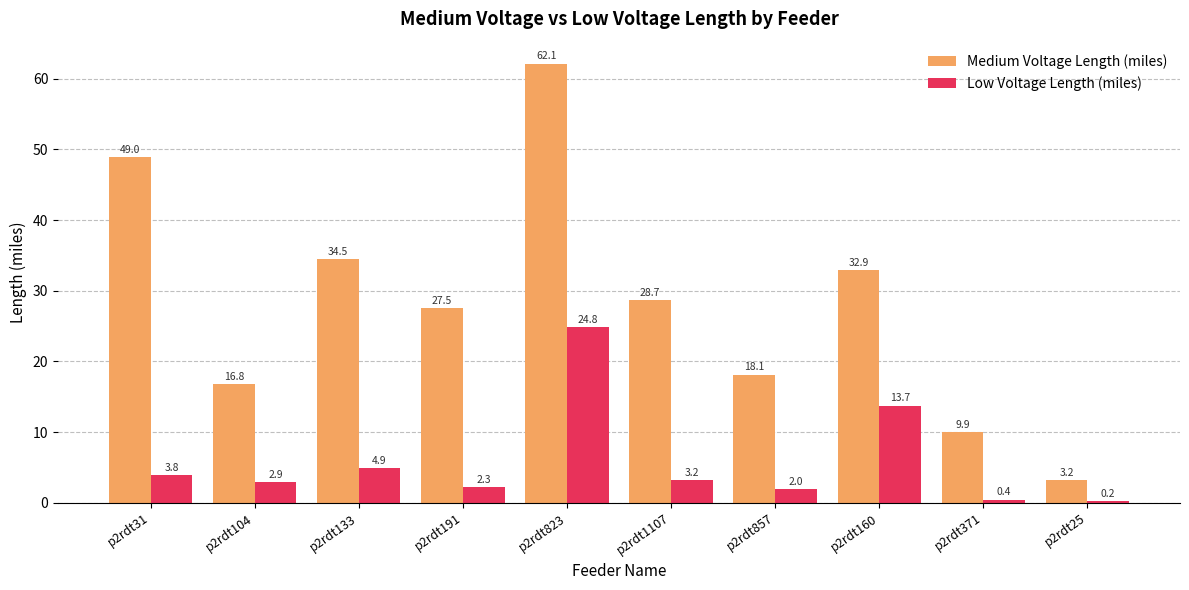

List the labels in order of Low Voltage Length (miles) value, largest first.

p2rdt823, p2rdt160, p2rdt133, p2rdt31, p2rdt1107, p2rdt104, p2rdt191, p2rdt857, p2rdt371, p2rdt25